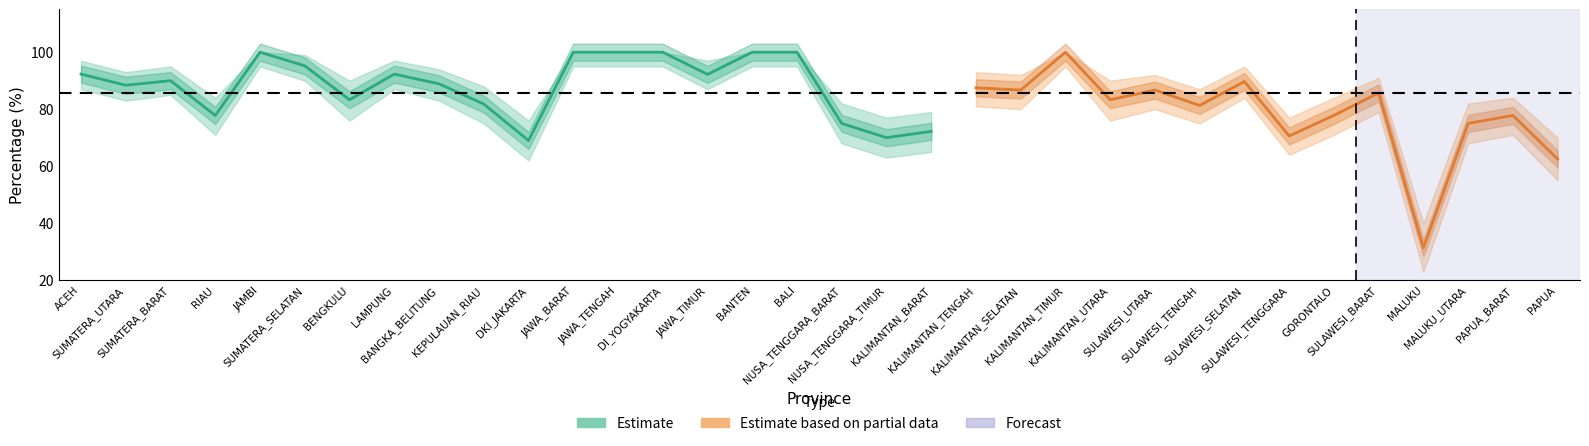

What position from the right is KALIMANTAN_UTARA?

11